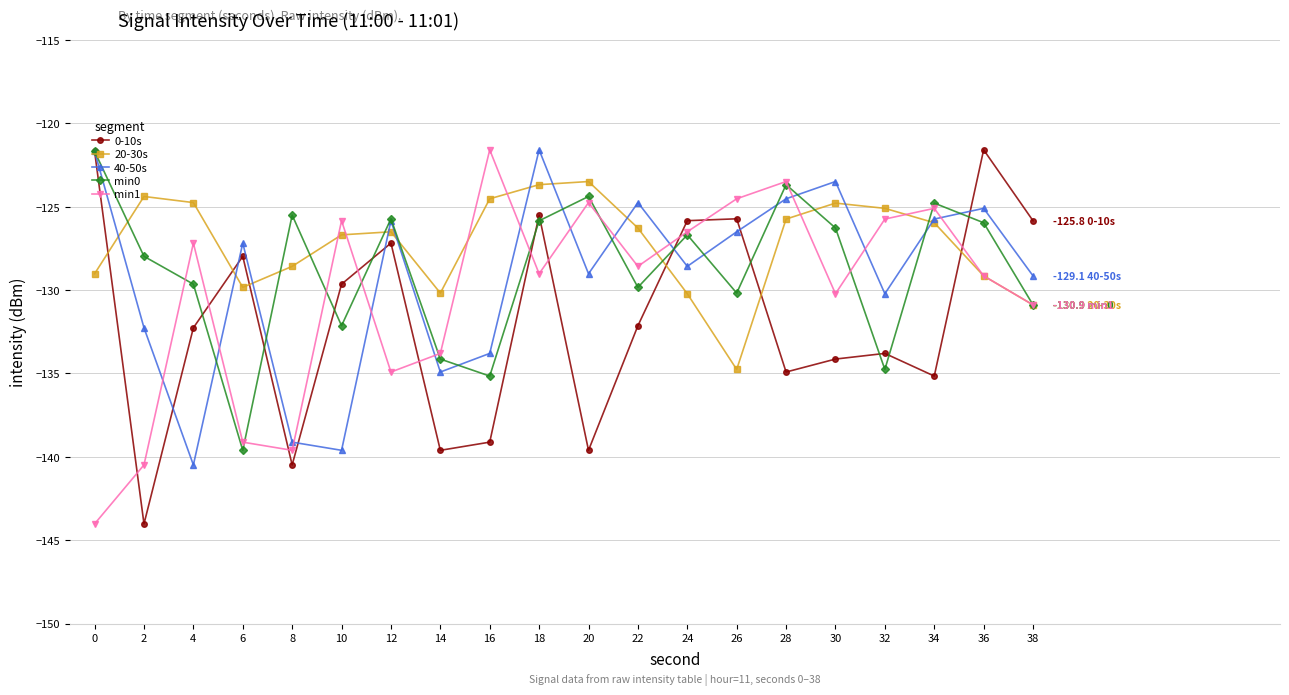

How many interior local peaks does the 40-50s series have?

6